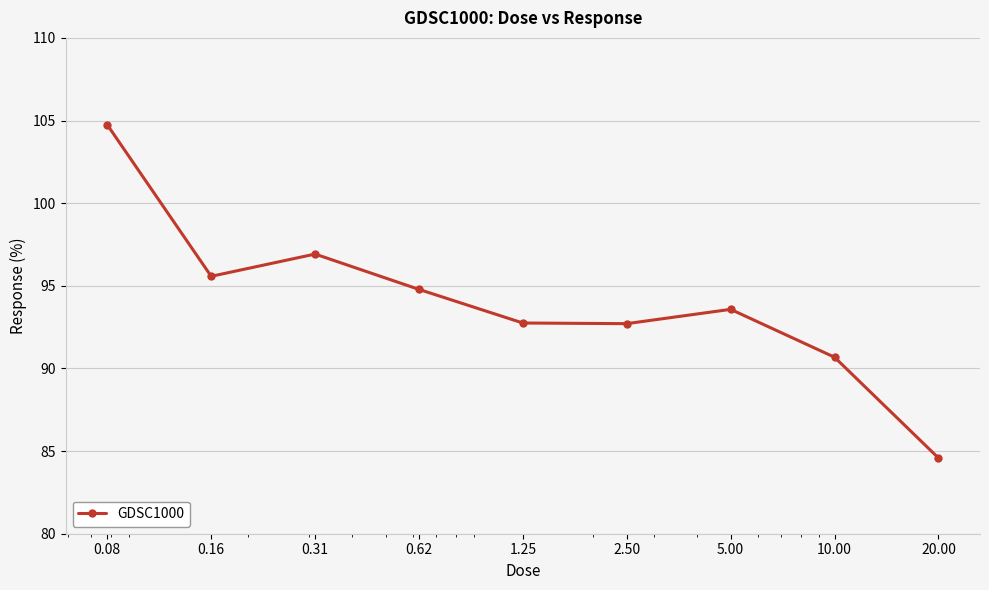

How many categories are shown in the chart?

9